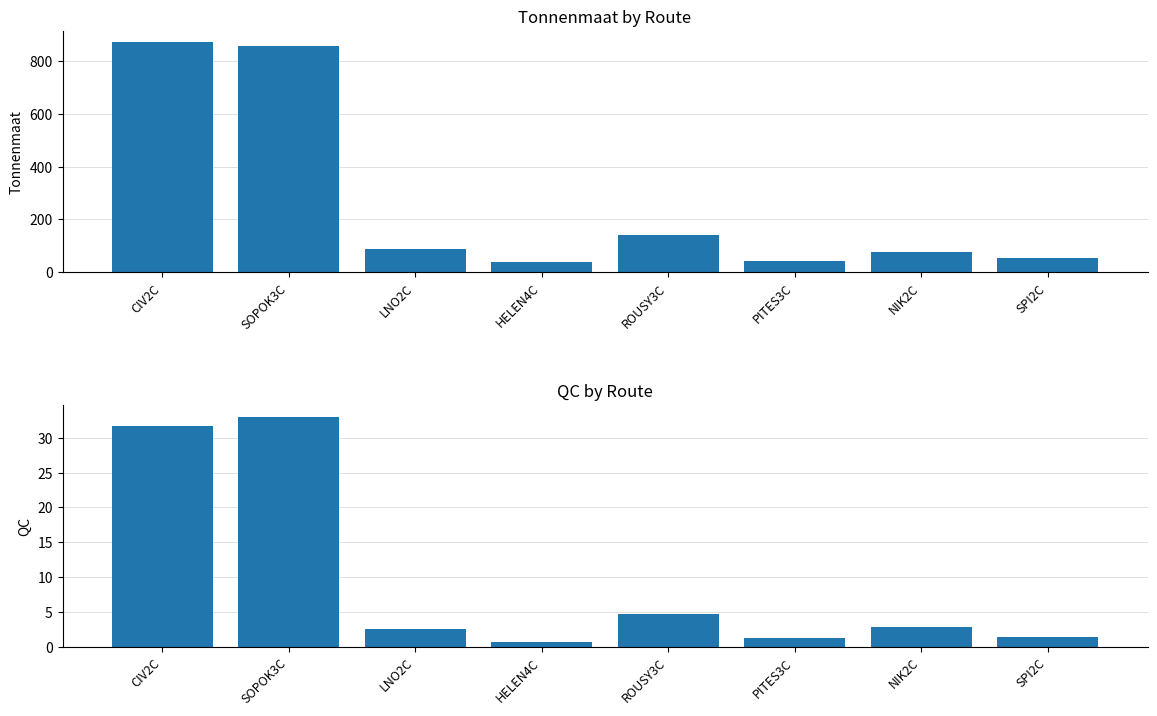

At how many categories does at least one series exceed 11?

8